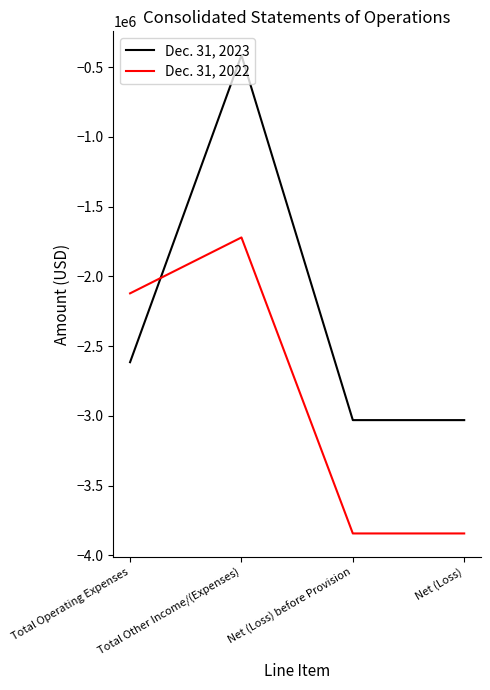

What is the highest value of the Dec. 31, 2023 series?

-414986